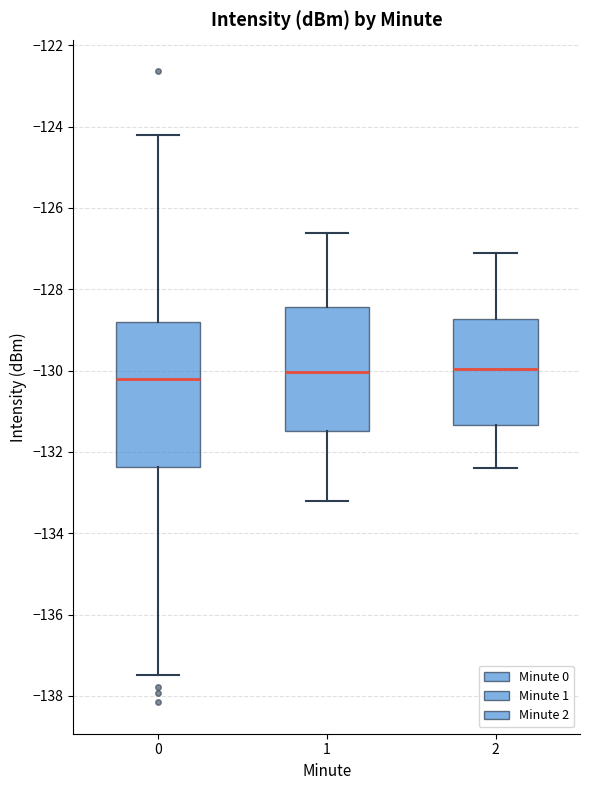

Reading left to right, transcribe this box plot: for each box, give where its median line is, the range the box spans, and where its two whiskers end, as read against the y-axis. The values are not printed on the chart, so give them approximately, as read against the axis.

0: median -130.2, box -132.4 to -128.8, whiskers -137.4 to -124.2
1: median -130.0, box -131.4 to -128.4, whiskers -133.2 to -126.6
2: median -130.0, box -131.4 to -128.8, whiskers -132.4 to -127.0